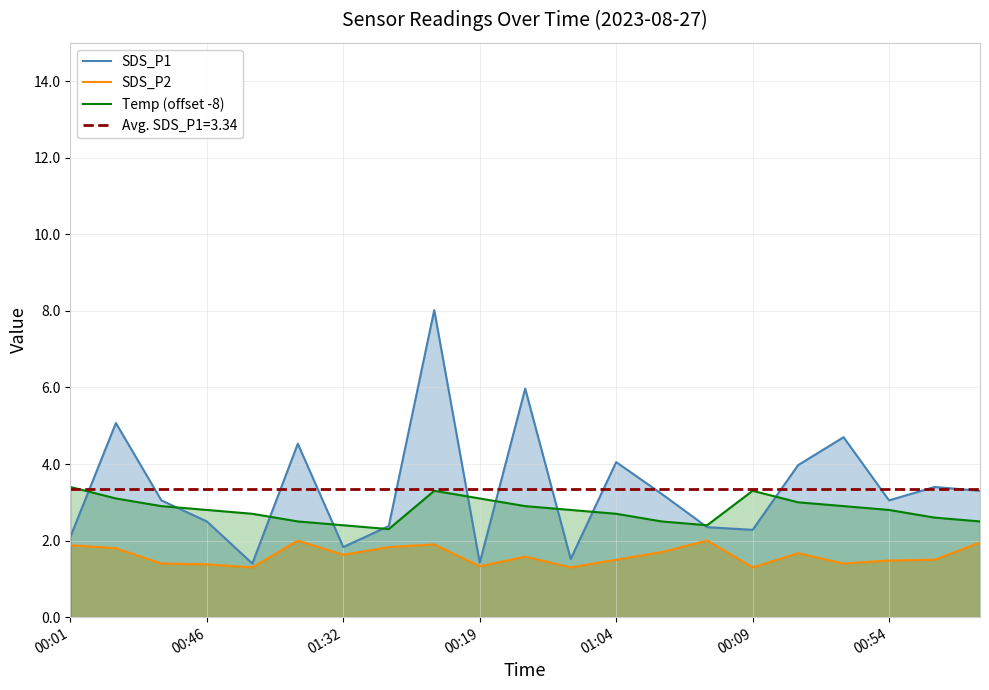

True or false: SDS_P2 and Temp (offset -8) cross at least once.

False